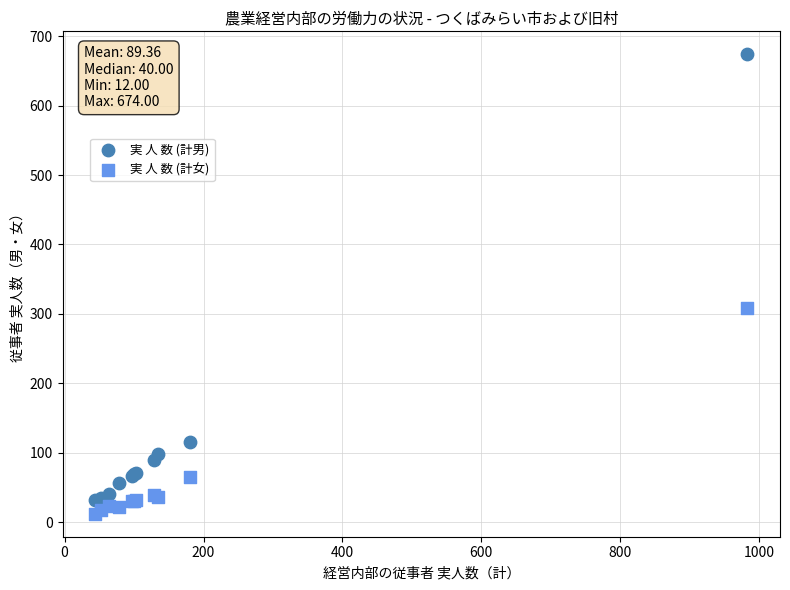

In the 実 人 数 (計男) series, what Y value is closest to 353?

116